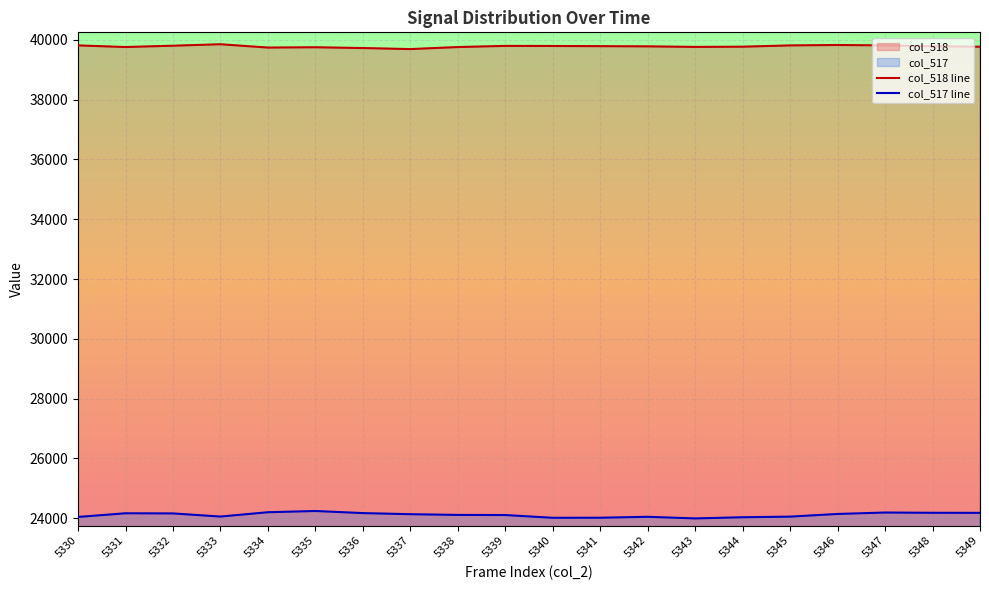

What is the value of the col_517 point at the 3rd from the left?

24157